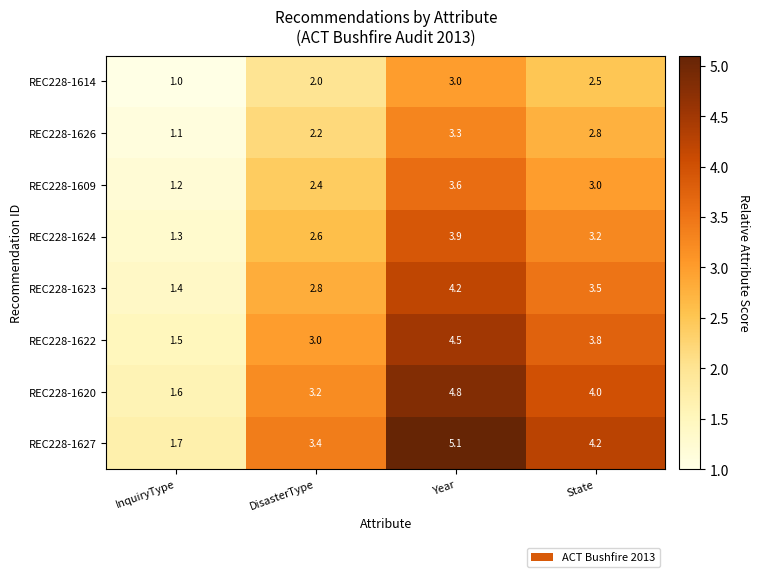

What is the sum of all REC228-1626 values?

9.4